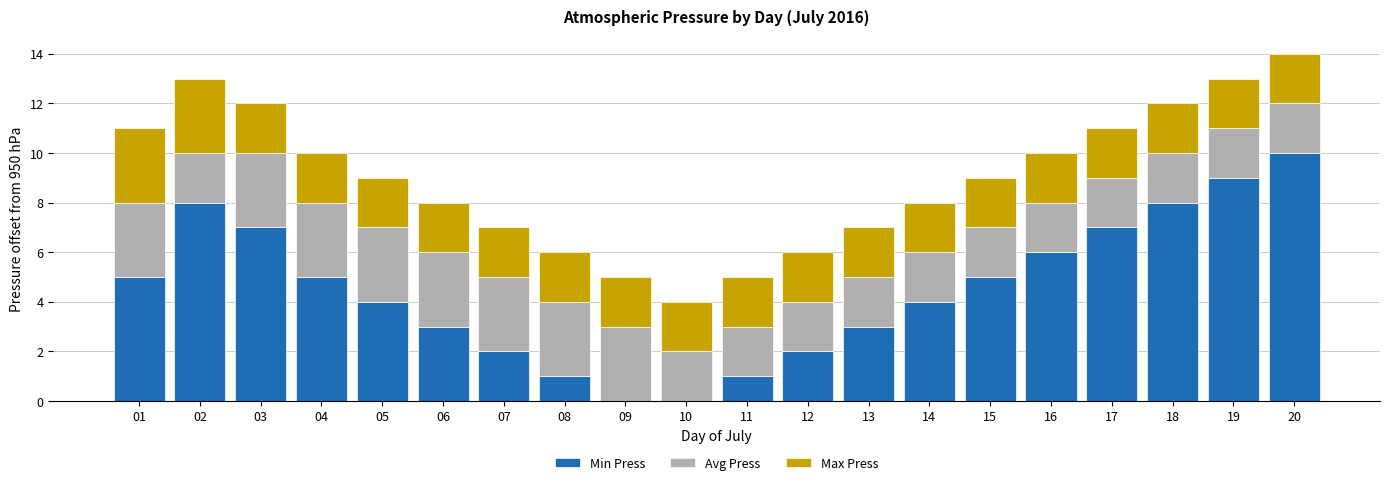

What is the sum of all Min Press values?

90